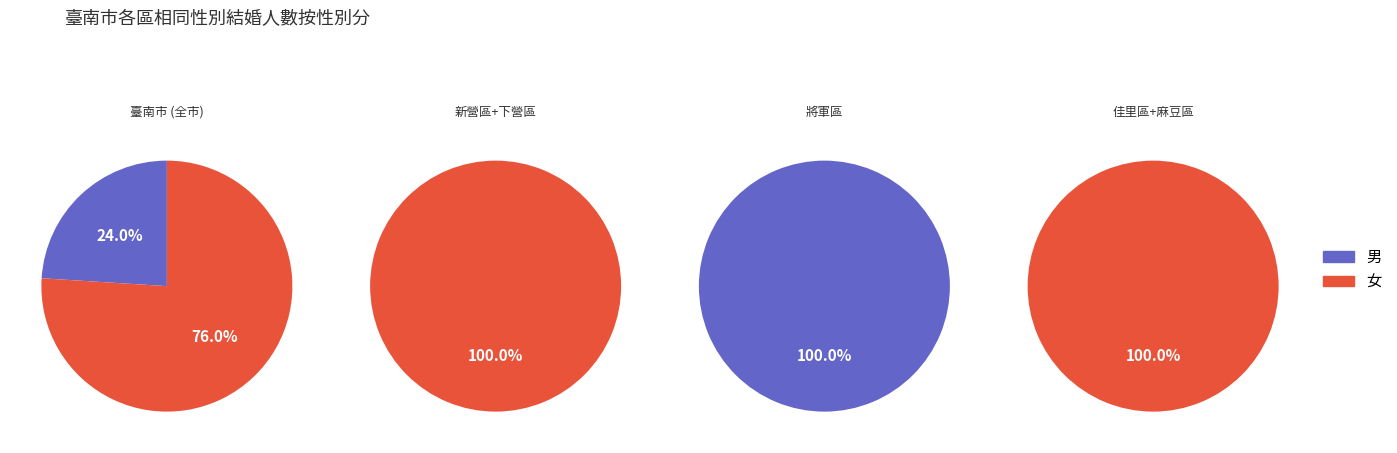

Rank the series by their average value, from lowest to highest.

男, 女